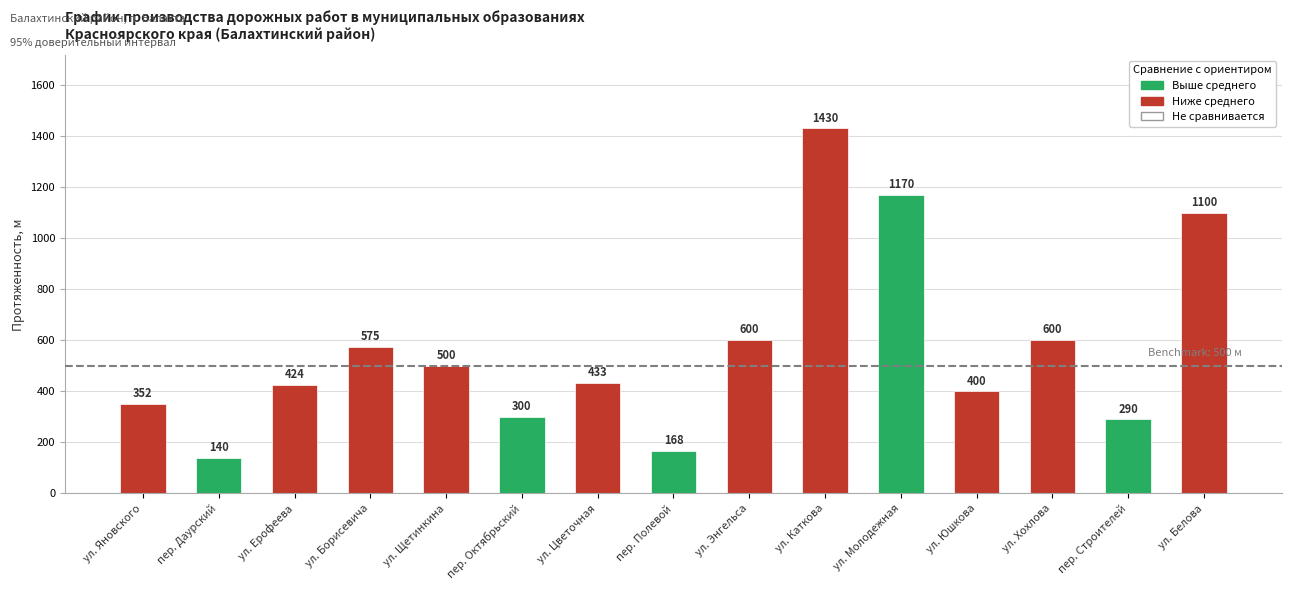

At which category does the chart reach its minimum across all series?

пер. Даурский